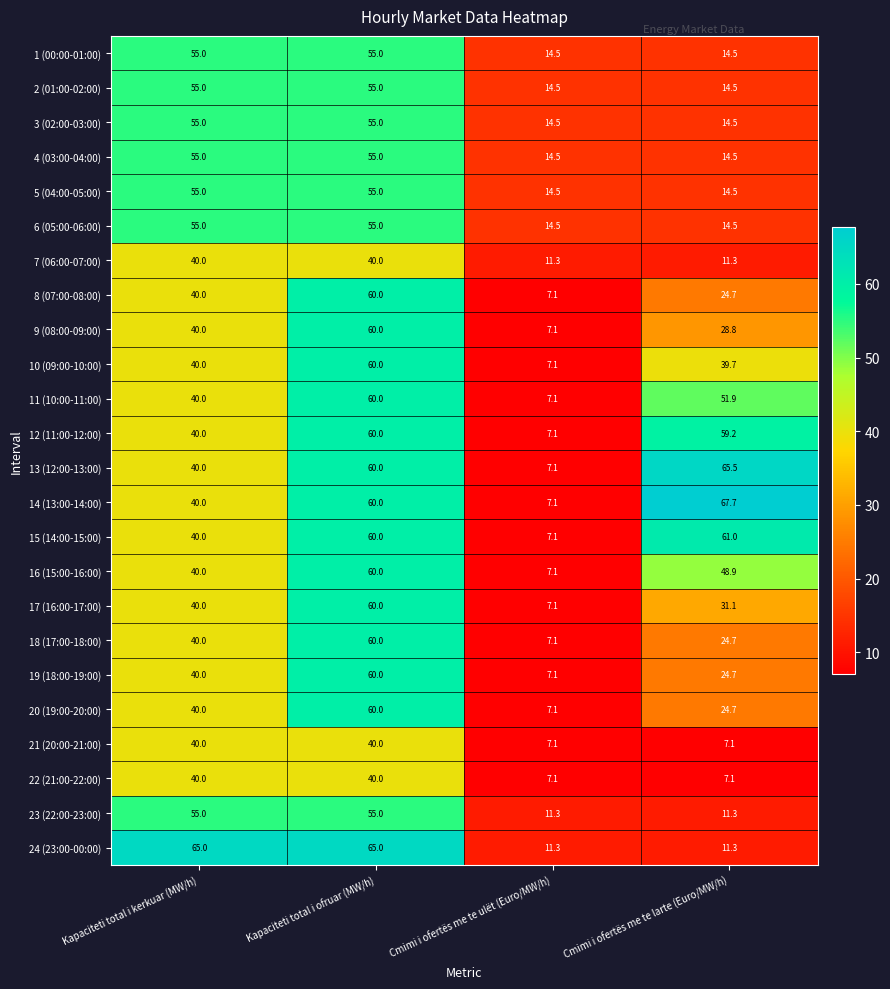

What is the maximum value shown in the chart?

67.7